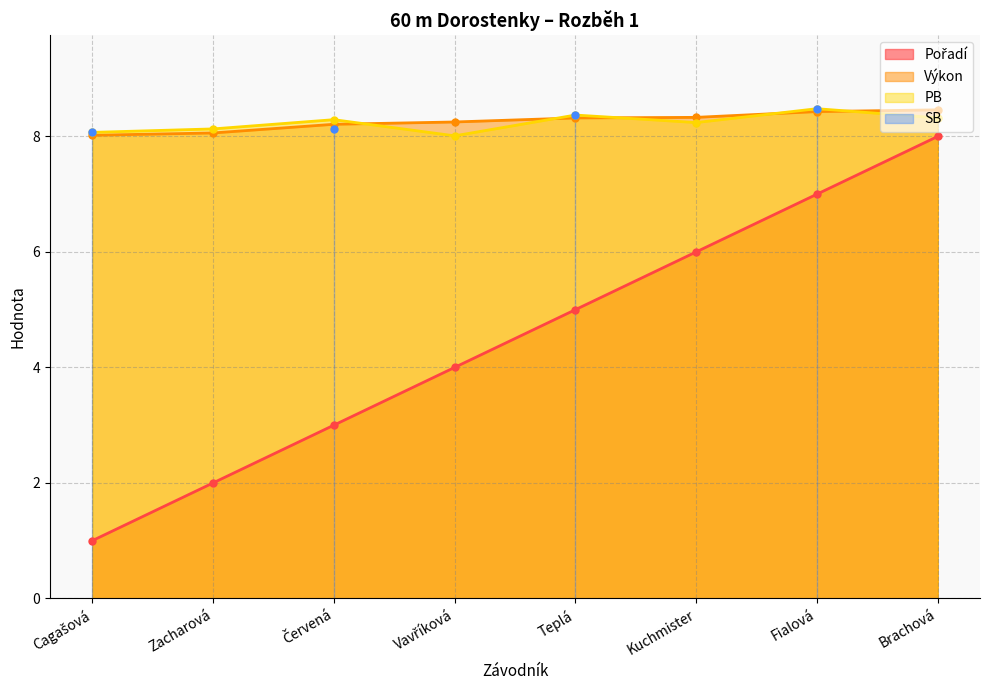

Which has a higher value, Vavříková or Brachová?

Brachová